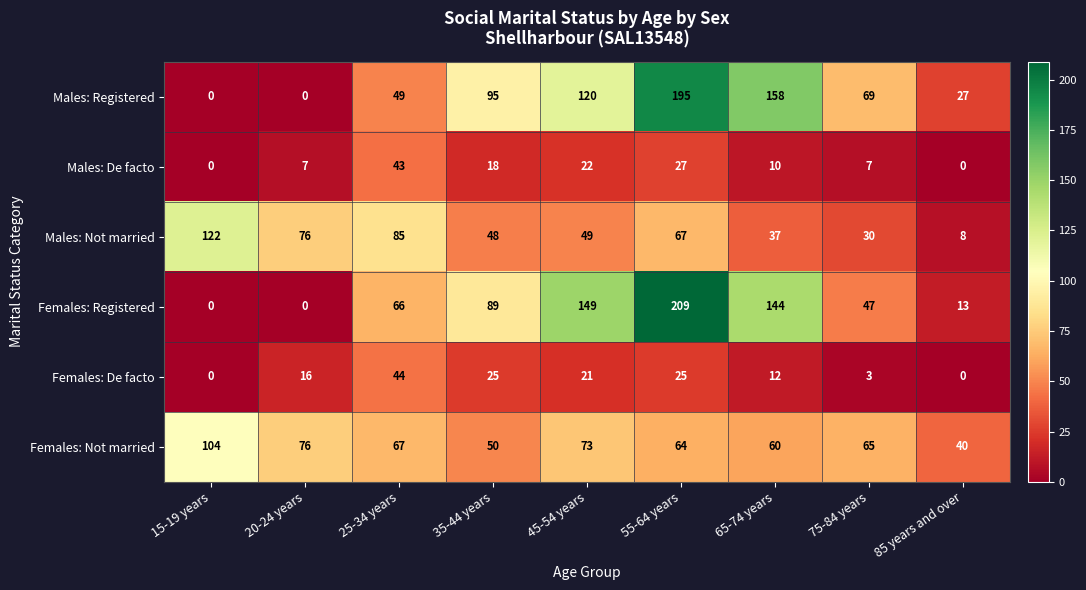

What is the total value across all series at 85 years and over?

88